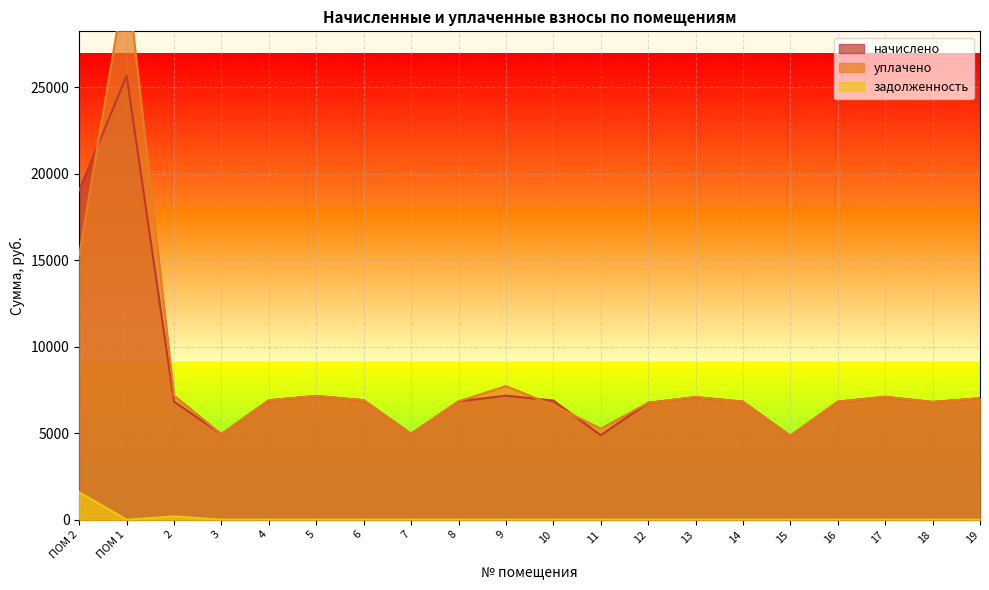

Where is the first local maximum for уплачено?

ПОМ 1